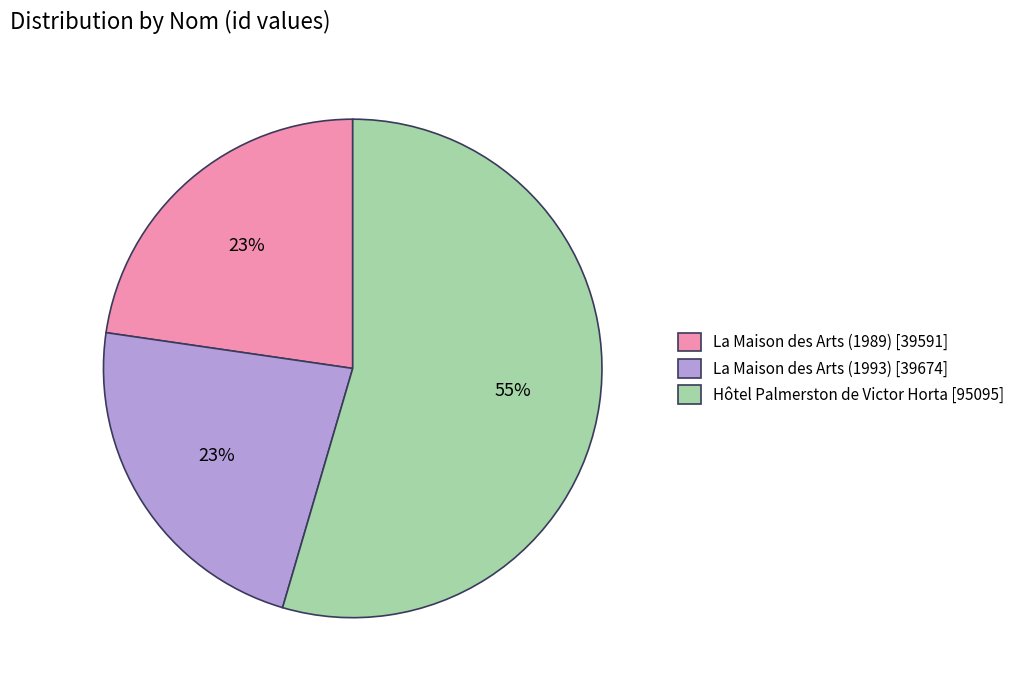

How many segments does this pie chart have?

3